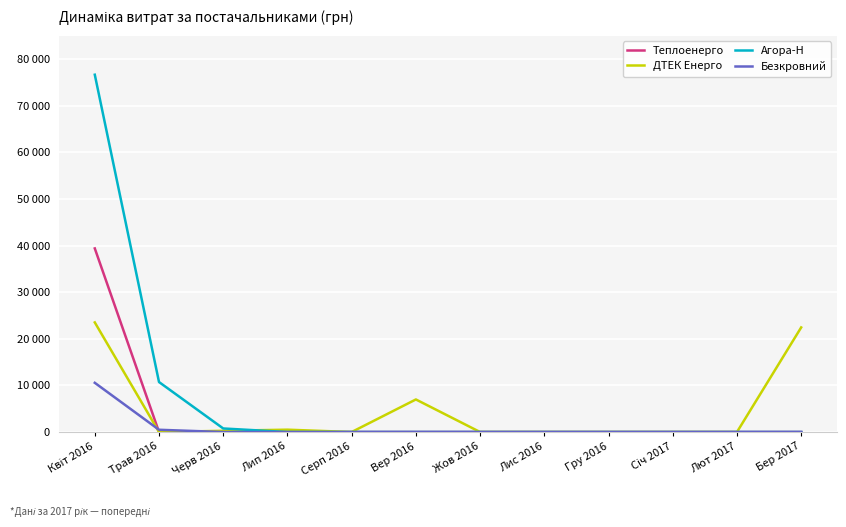

Is this an area chart (filled region under the line)?

No